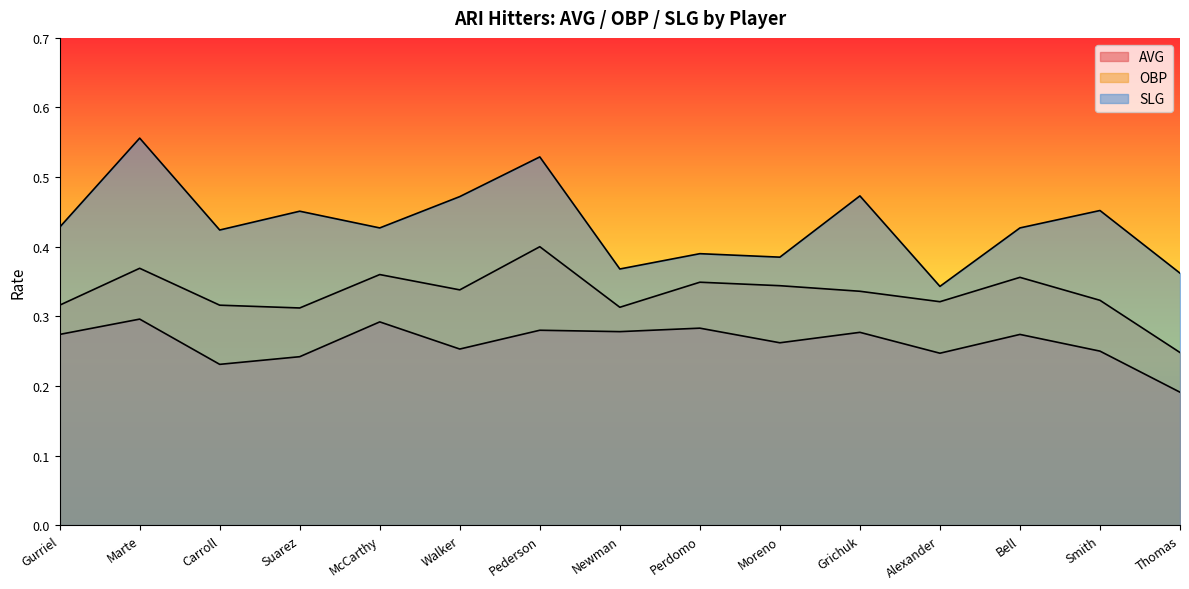

At which label does SLG reach its peak?

Marte